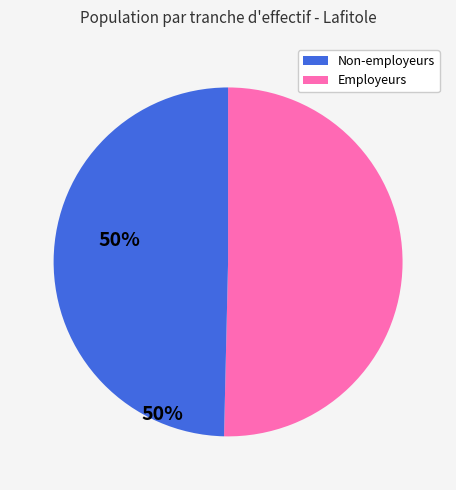

Is there any slice that represents more than half of the pie?

Yes